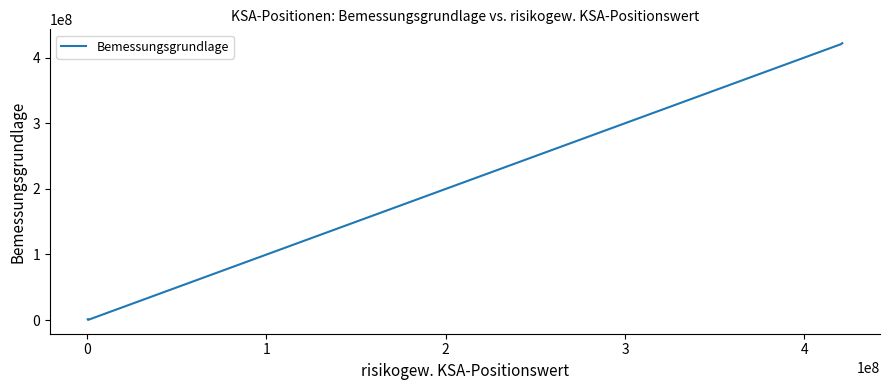

True or false: the data has more than 1 interior local peaks.

False